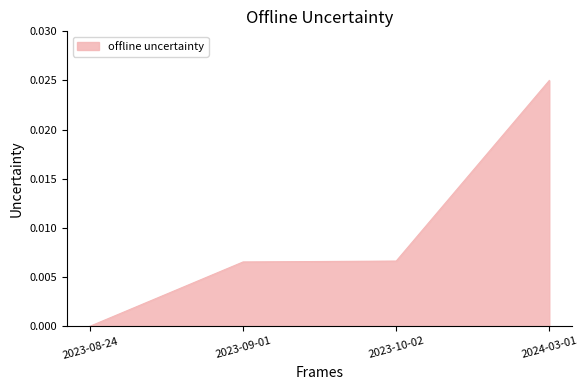

At which category does the chart reach its peak across all series?

2024-03-01